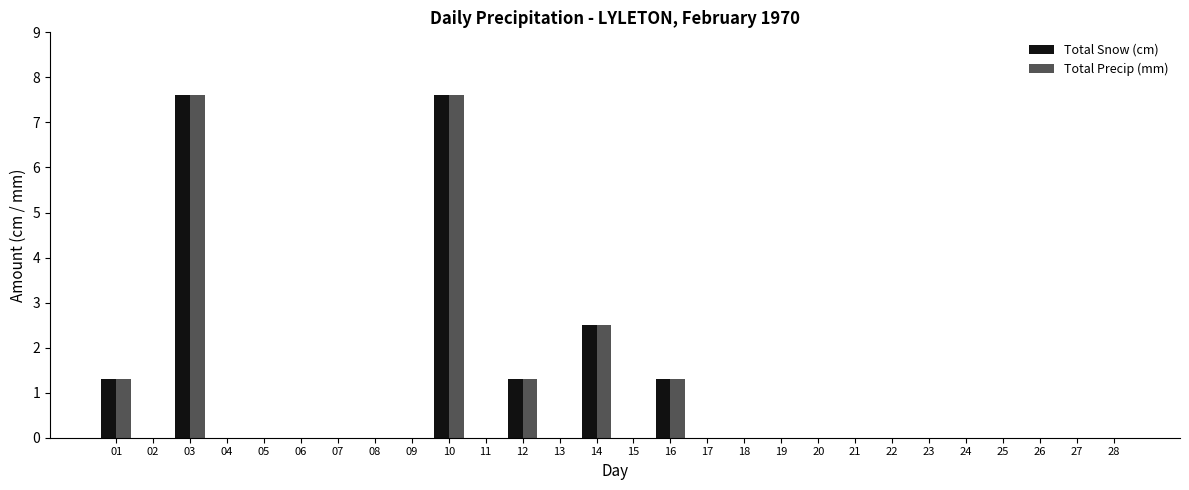

Reading right to left, extract all data points from this chart.

Total Snow (cm): 28=0.0	27=0.0	26=0.0	25=0.0	24=0.0	23=0.0	22=0.0	21=0.0	20=0.0	19=0.0	18=0.0	17=0.0	16=1.3	15=0.0	14=2.5	13=0.0	12=1.3	11=0.0	10=7.6	09=0.0	08=0.0	07=0.0	06=0.0	05=0.0	04=0.0	03=7.6	02=0.0	01=1.3
Total Precip (mm): 28=0.0	27=0.0	26=0.0	25=0.0	24=0.0	23=0.0	22=0.0	21=0.0	20=0.0	19=0.0	18=0.0	17=0.0	16=1.3	15=0.0	14=2.5	13=0.0	12=1.3	11=0.0	10=7.6	09=0.0	08=0.0	07=0.0	06=0.0	05=0.0	04=0.0	03=7.6	02=0.0	01=1.3